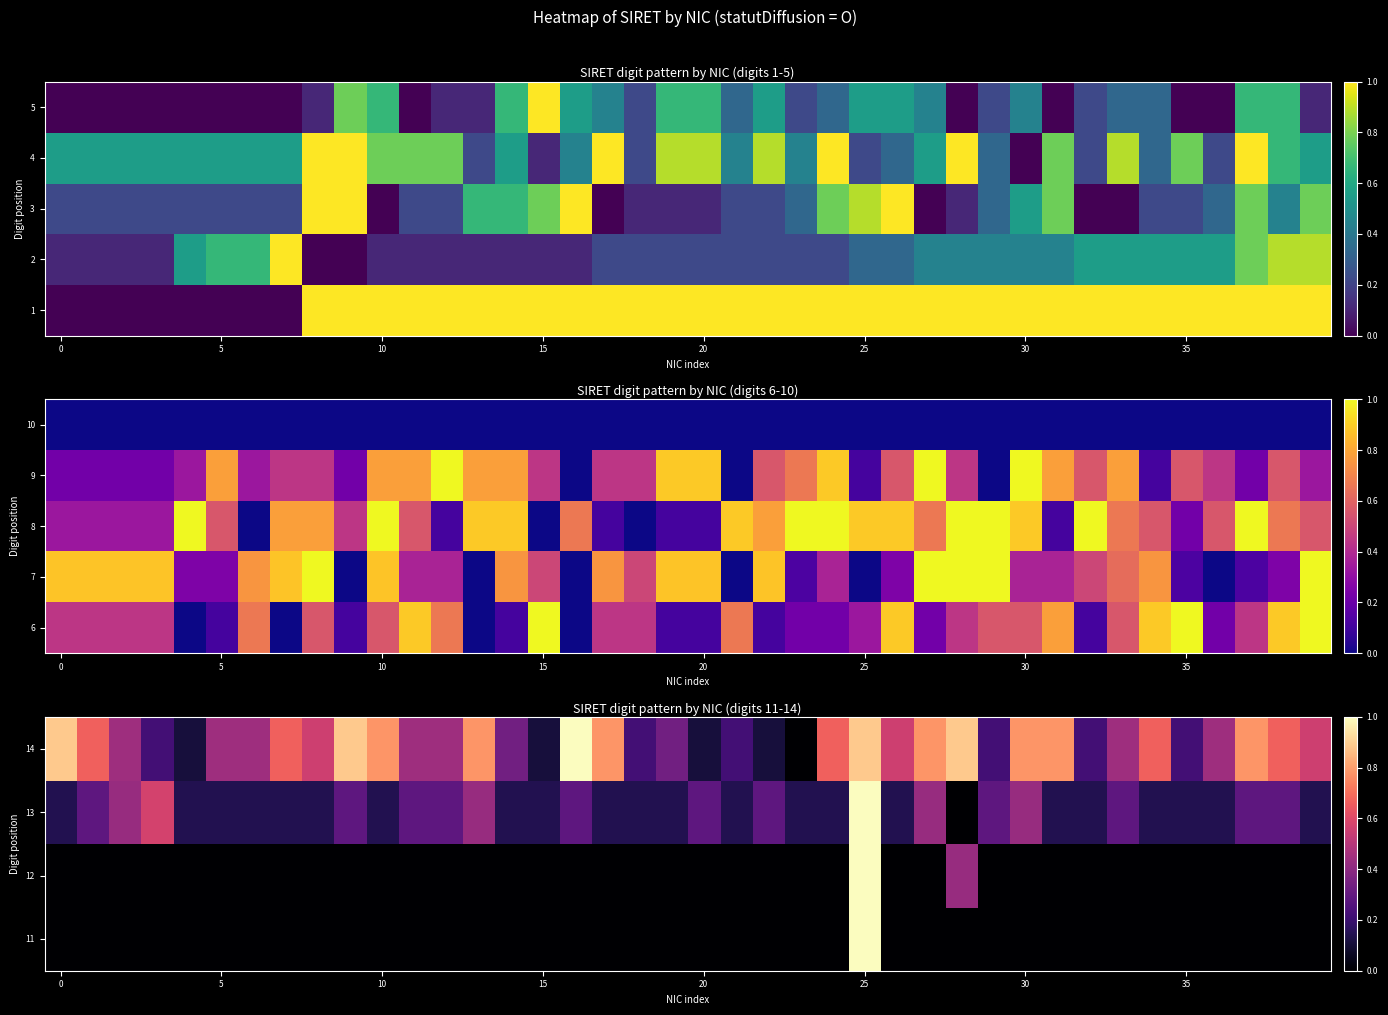

Between 36 and 37, which is larger?

36